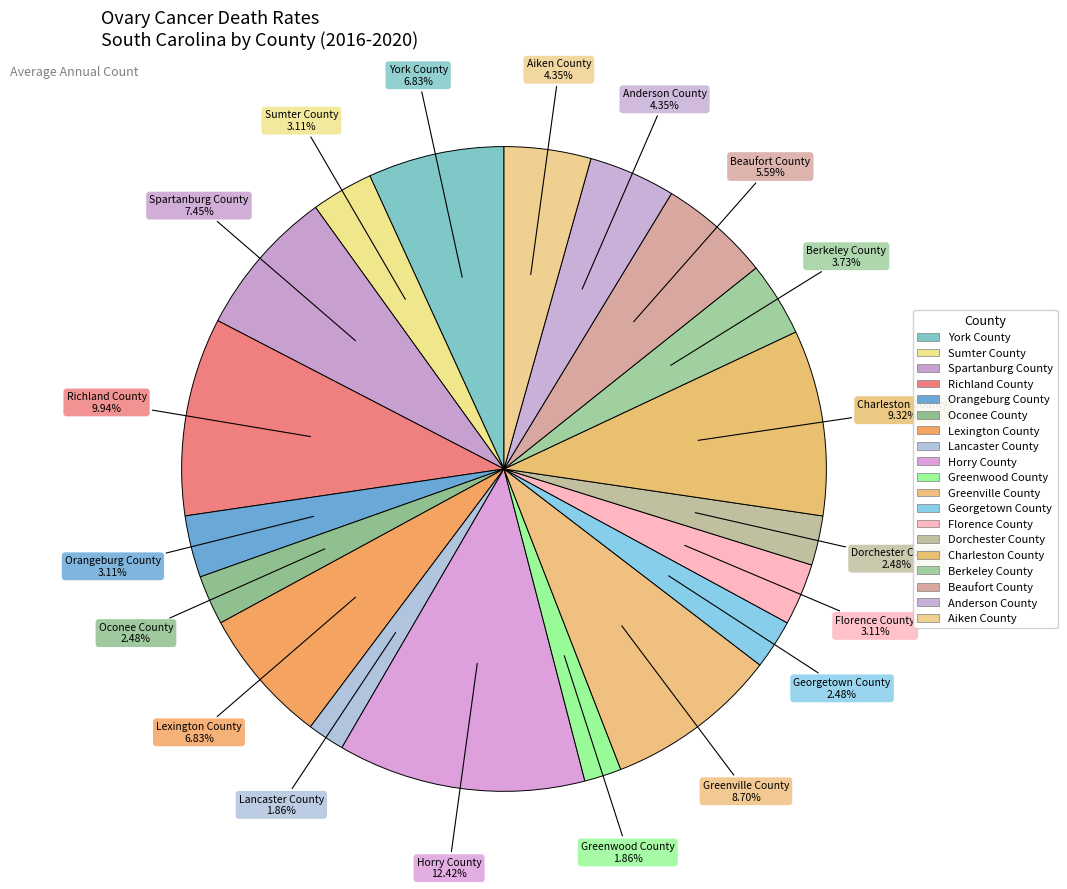

Count the number of slices in the pie.

19